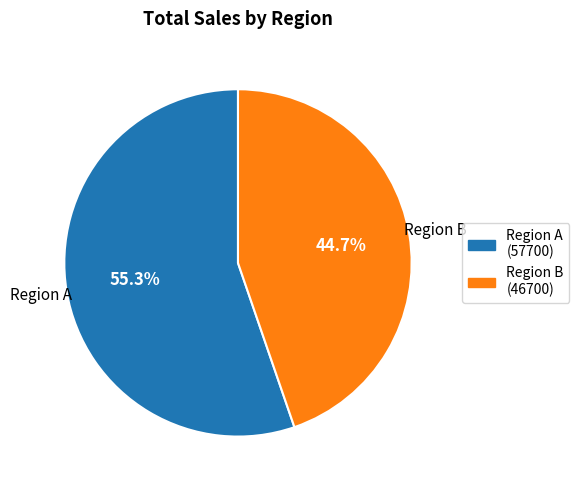

Is Region B the majority of the pie?

No